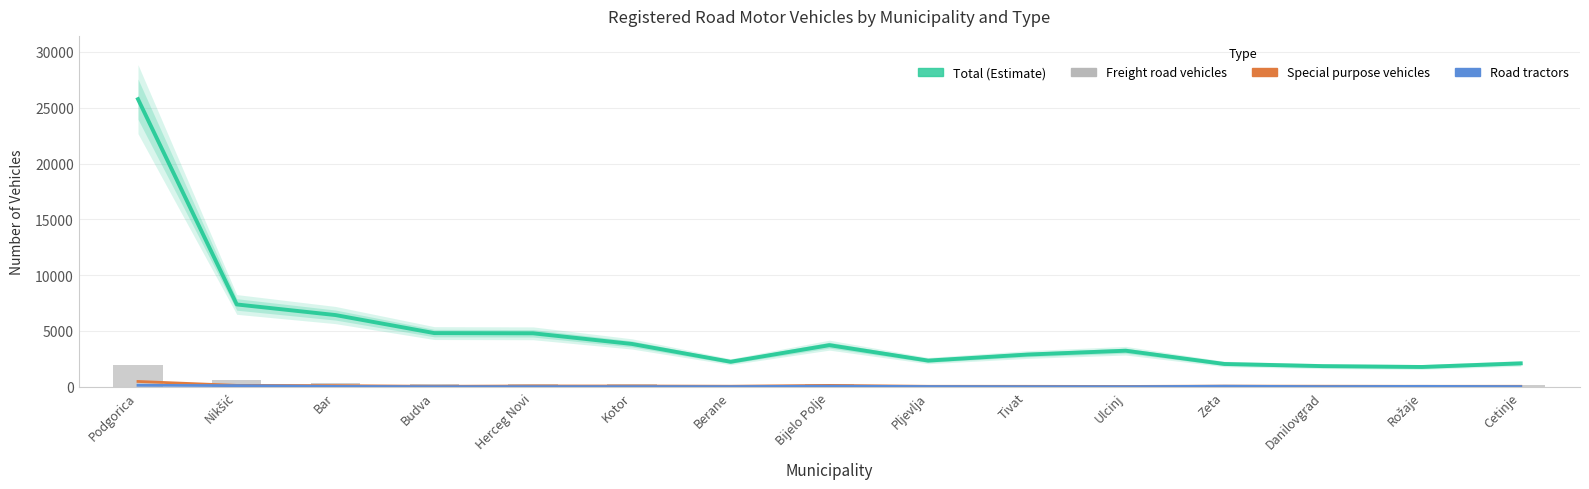

What are all the series names shown in the legend?

Total, Special purpose vehicles, Road tractors, Freight road vehicles